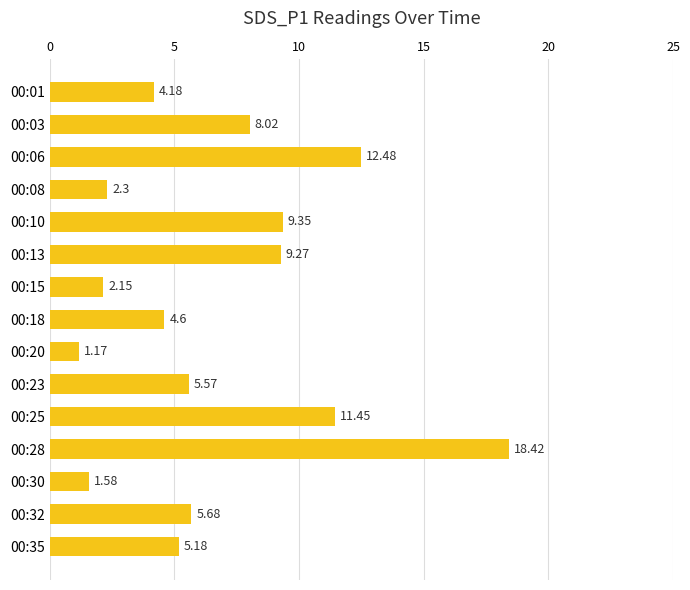

What is the ratio of the value at 00:10 to the value at 00:35?

1.8